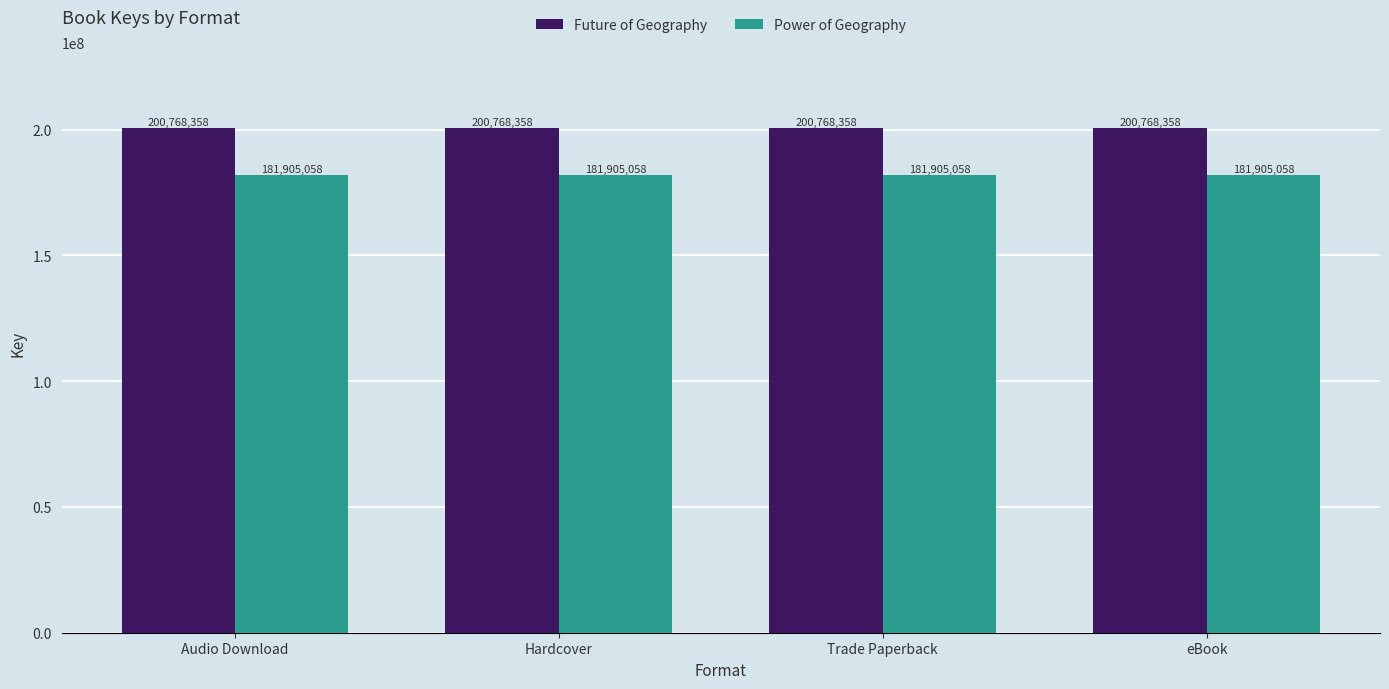

List the series in order of their overall mean, lowest first.

Power of Geography, Future of Geography